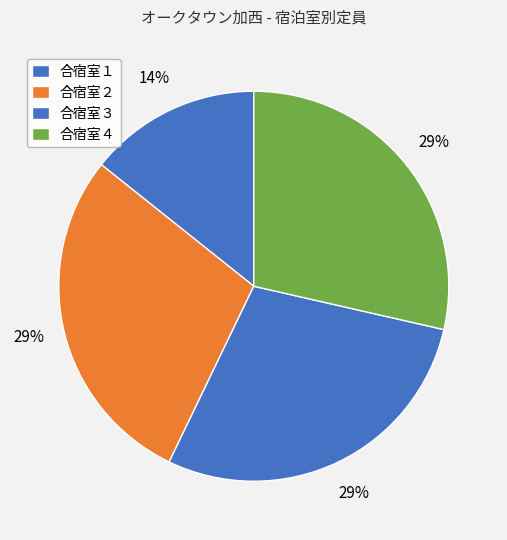

To the nearest percent, what percentage of the pie is 合宿室１?

14%